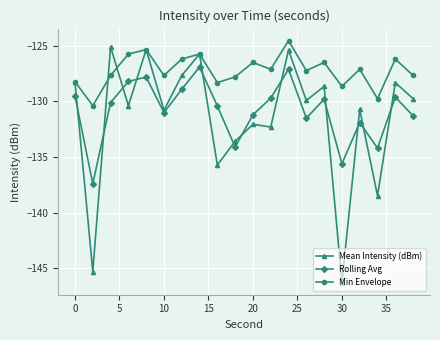

List the series in order of their peak value, highest first.

Min Envelope, Mean Intensity (dBm), Rolling Avg